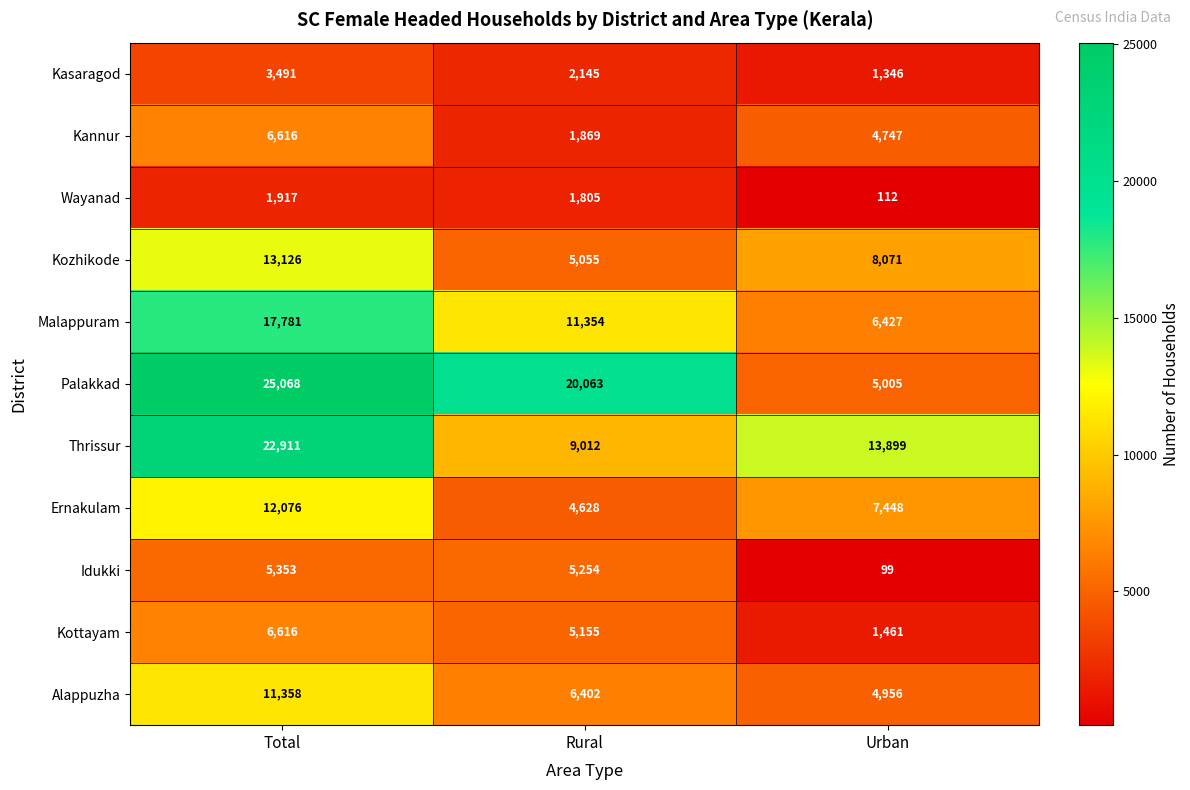

List the labels in order of Malappuram value, smallest first.

Urban, Rural, Total